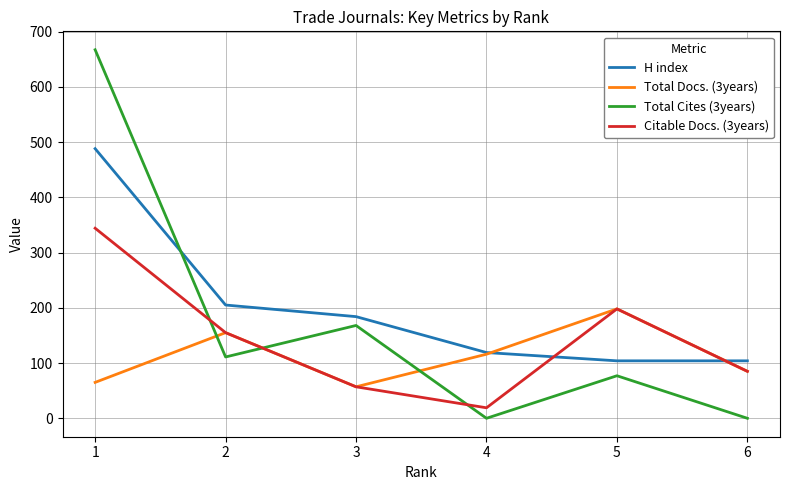

Rank the series by their maximum value, from lowest to highest.

Total Docs. (3years), Citable Docs. (3years), H index, Total Cites (3years)